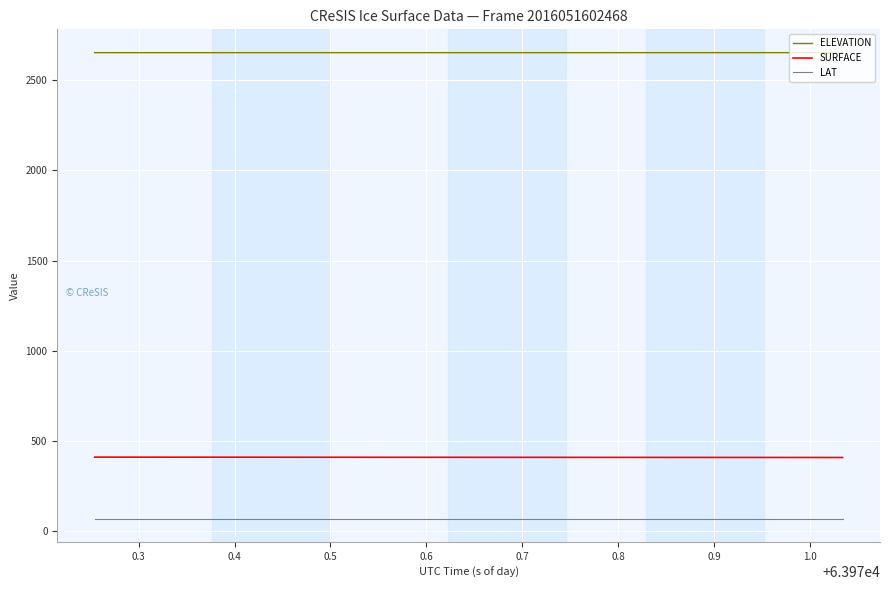

What is the maximum value shown in the chart?

2653.0